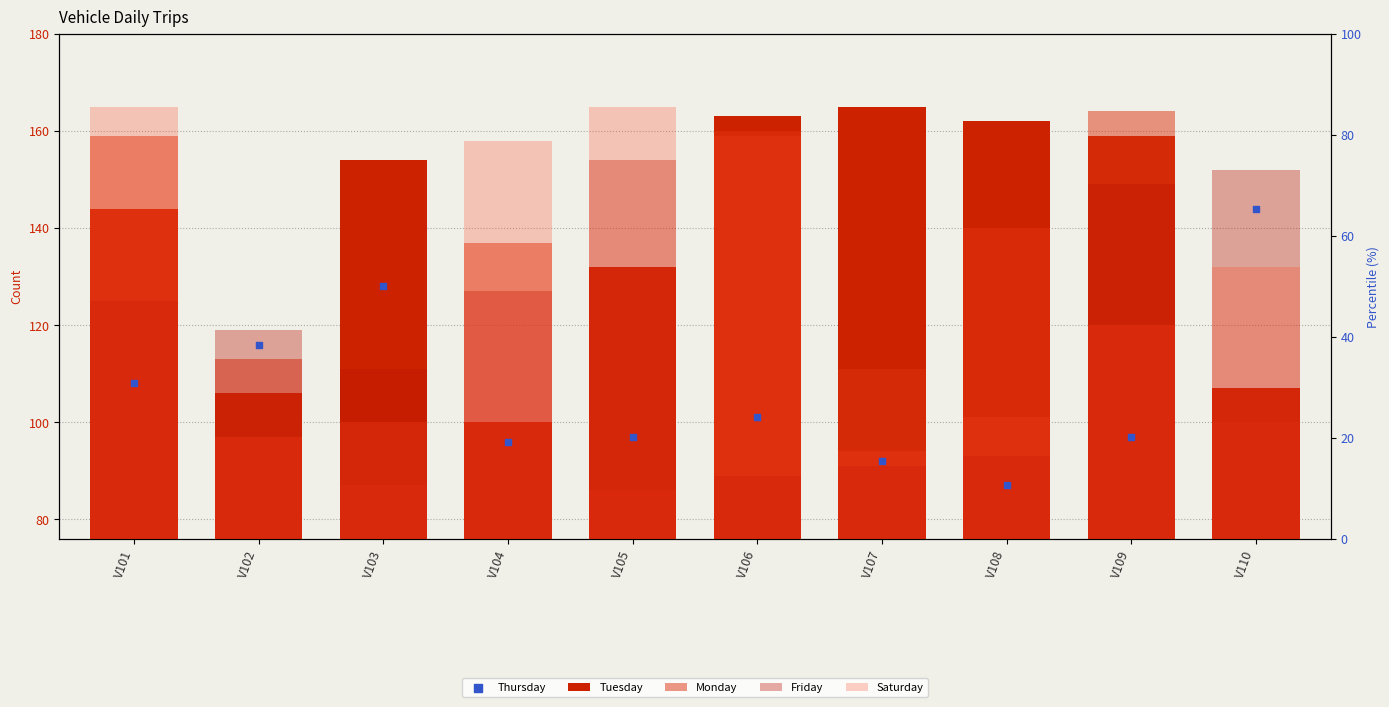

What are all the series names shown in the legend?

Tuesday, Monday, Friday, Saturday, Thursday